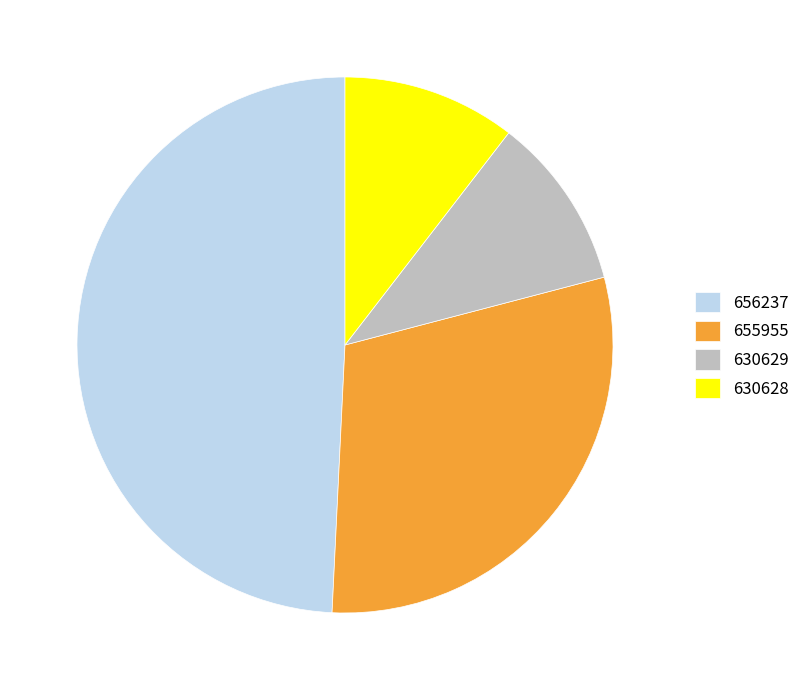

Count the number of slices in the pie.

4